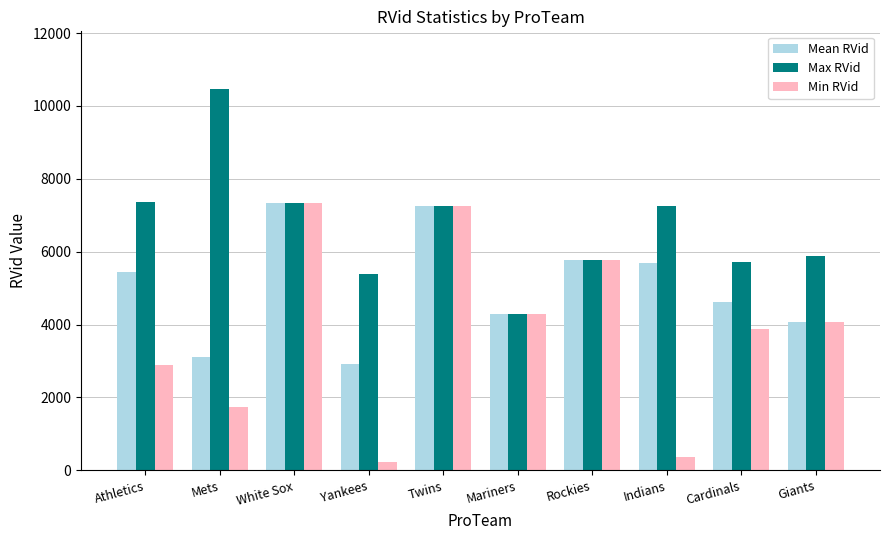

What is the difference between the second highest and second lowest values in the Max RVid series?

1981.0